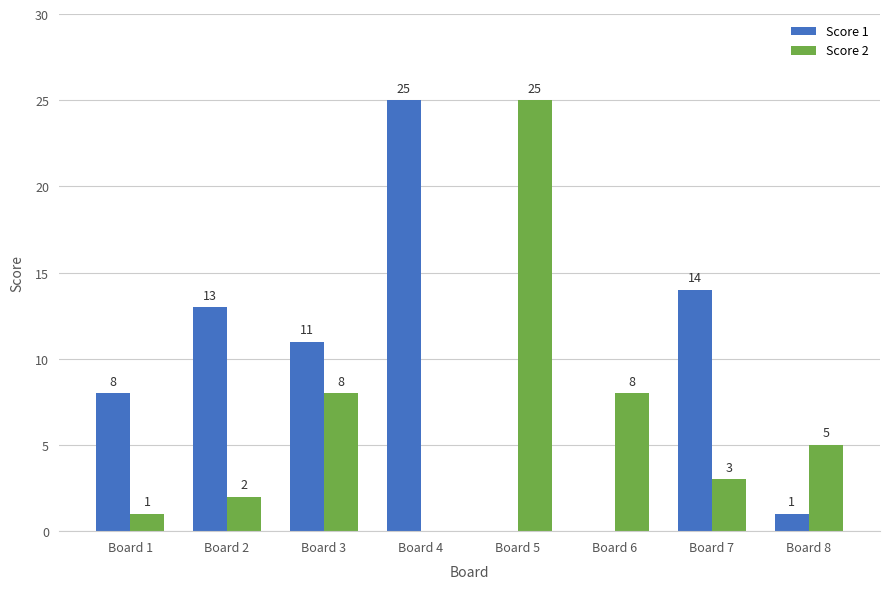

Is the value of Score 2 at Board 1 greater than the value of Score 1 at Board 7?

No